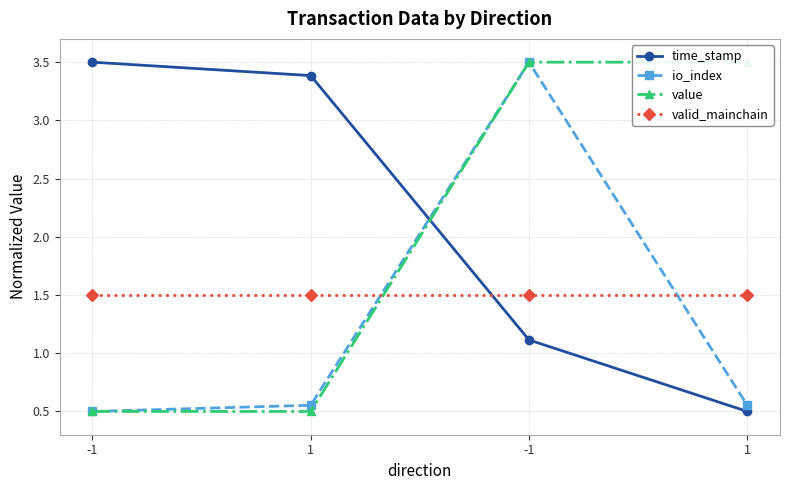

At which category is the sum across all series the highest?

-1